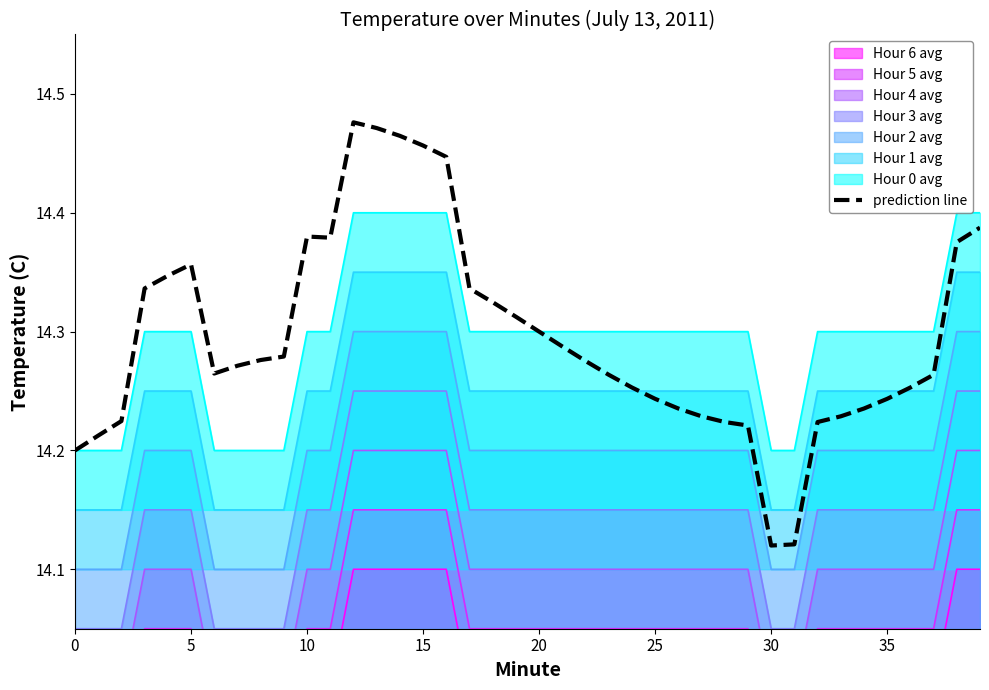

True or false: Hour 1 avg and Hour 2 avg intersect in this chart.

False